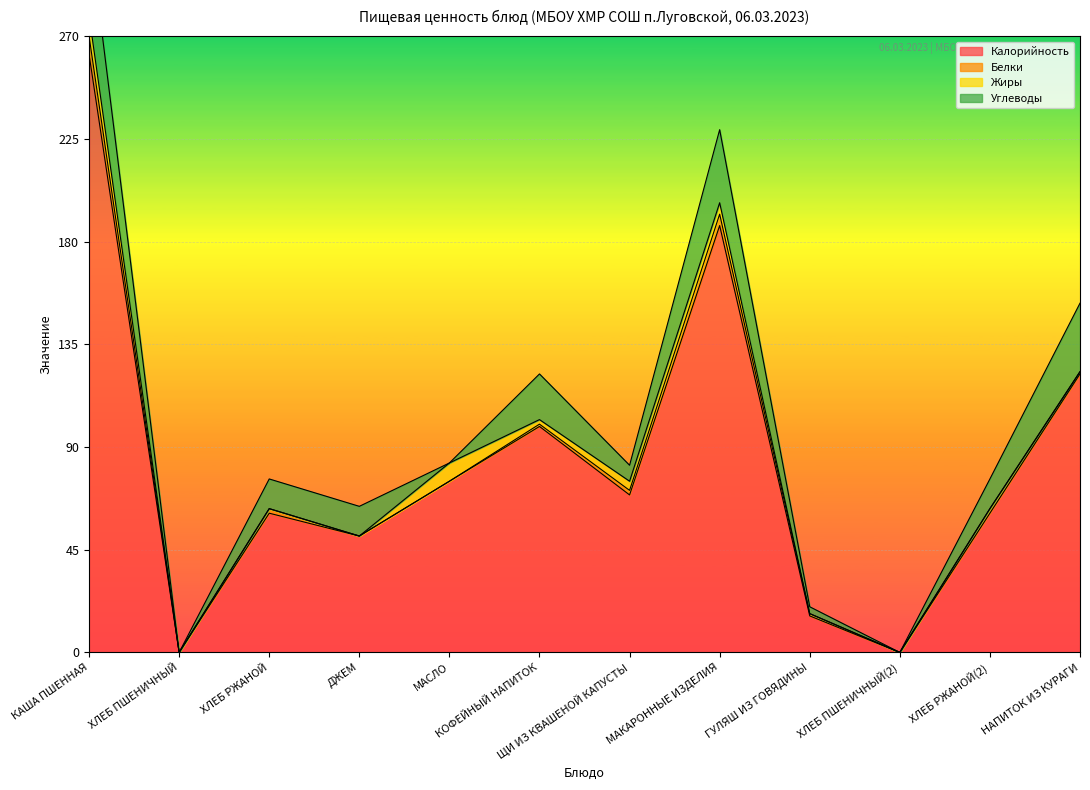

True or false: Углеводы and Калорийность intersect in this chart.

False